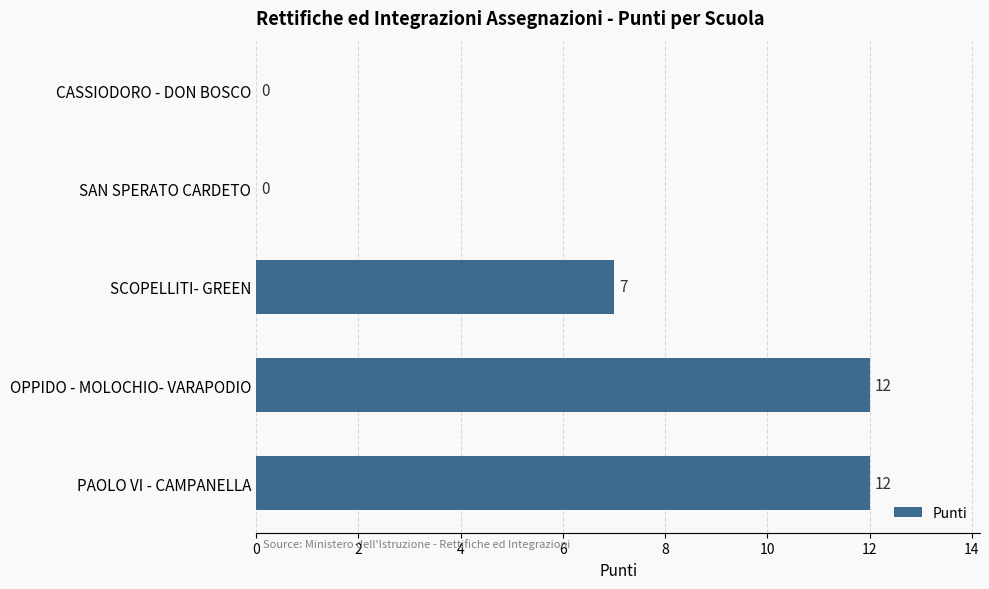

Reading bottom to top, transcribe all the data shown in this chart.

PAOLO VI - CAMPANELLA=12	OPPIDO - MOLOCHIO- VARAPODIO=12	SCOPELLITI- GREEN=7	SAN SPERATO CARDETO=0	CASSIODORO - DON BOSCO=0